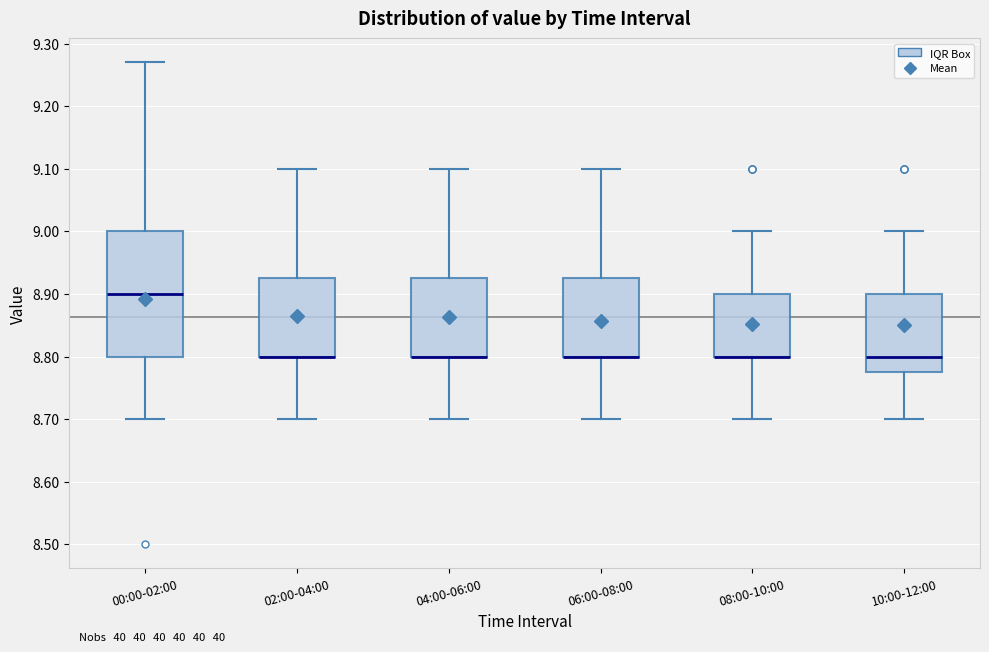

Where does the lower whisker of the box for 06:00-08:00 end on the y-axis? The values are not printed on the chart, so give them approximately, as read against the axis.

8.70